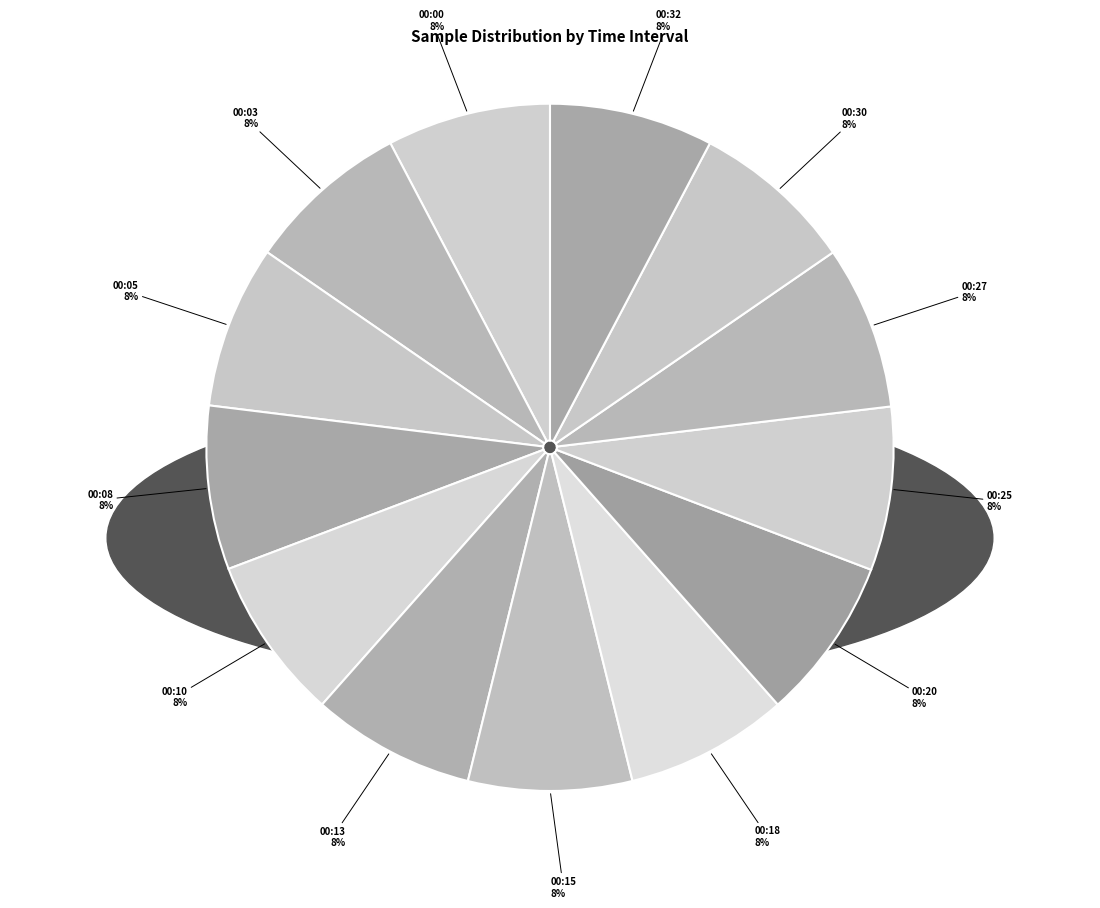

What percentage is the 00:08 slice, to the nearest percent?

8%